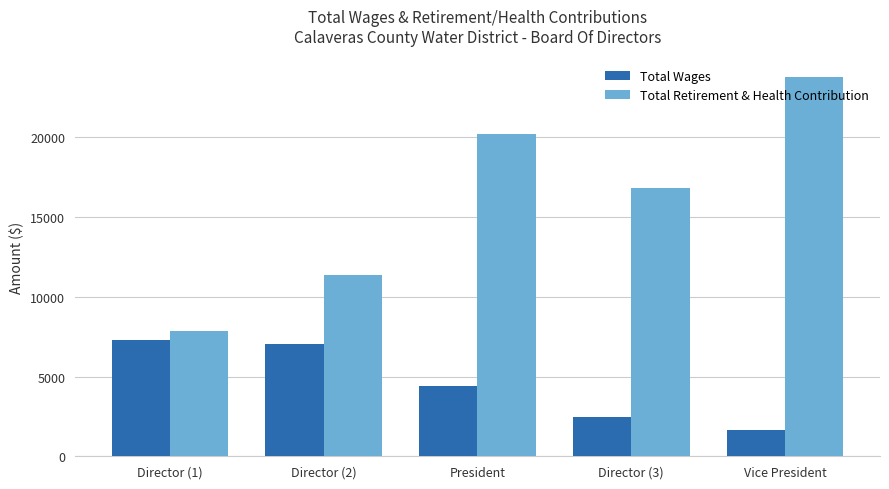

How many values in the Total Wages series are below 4383?

2